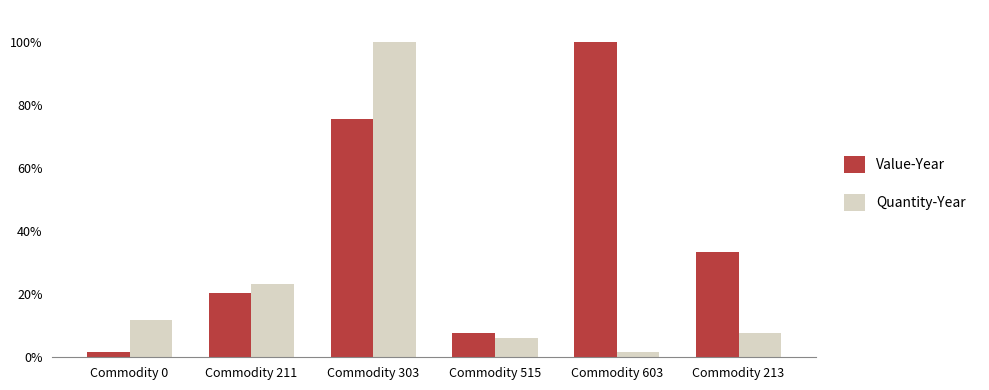

How many categories are shown in the chart?

6